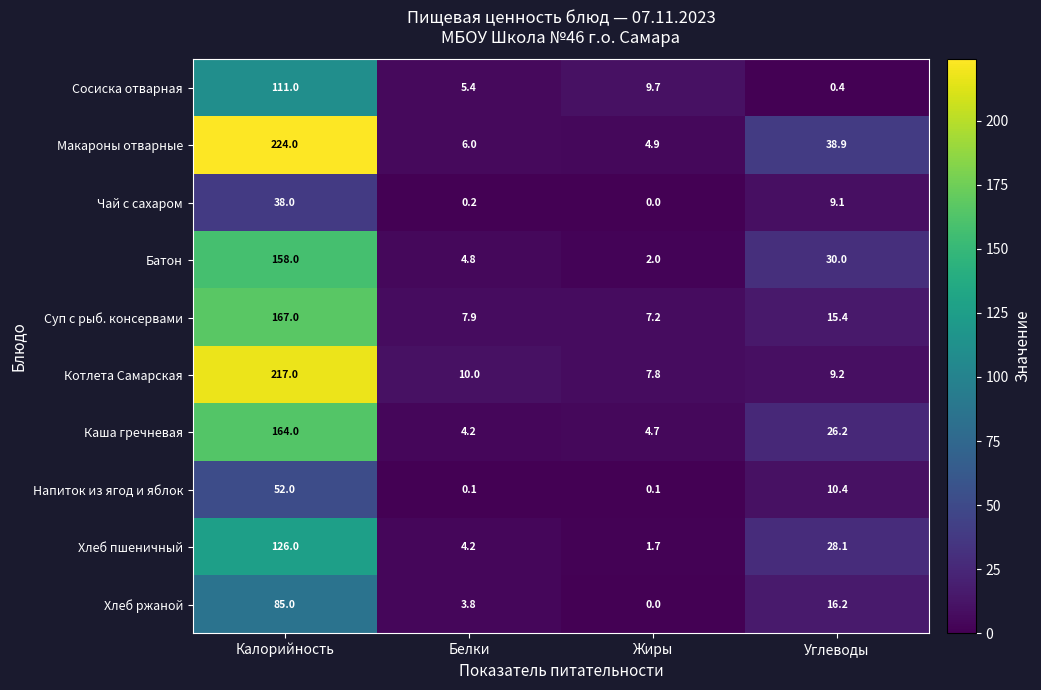

What value does the Котлета Самарская series have at Углеводы?

9.2